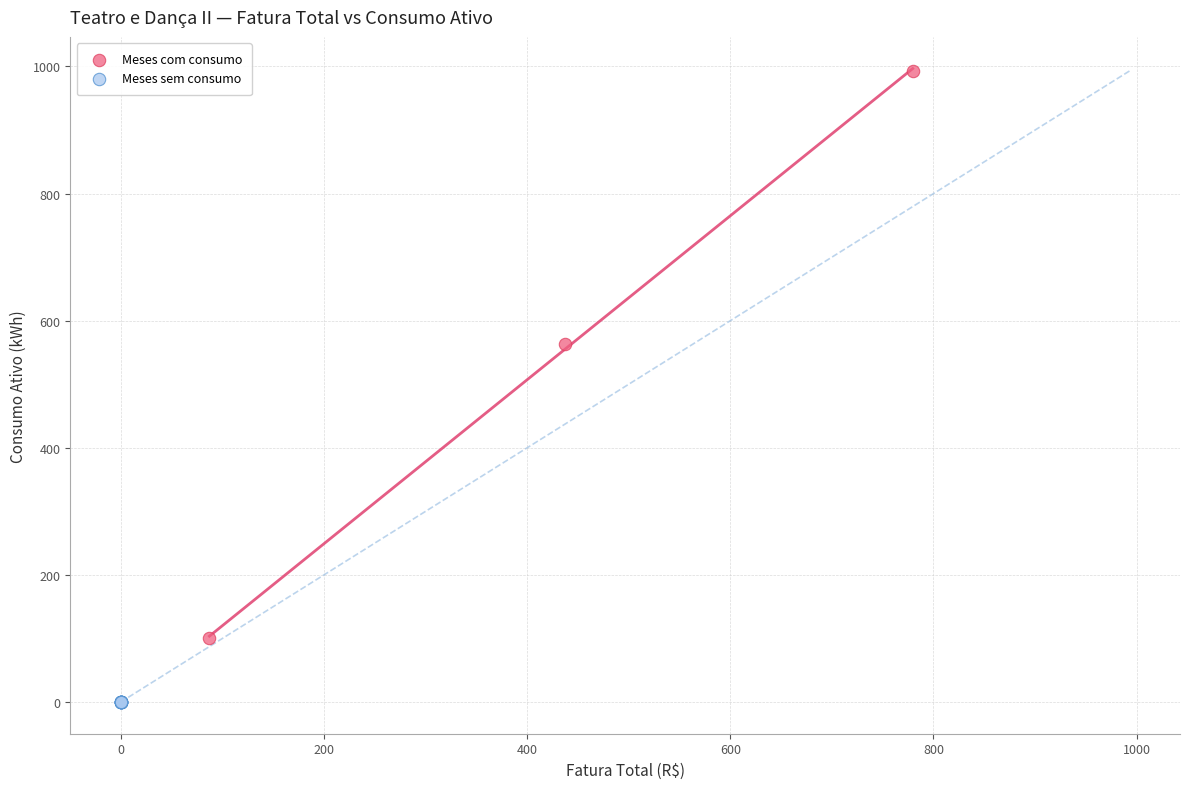

Which series contains the lowest Y value?

Meses sem consumo